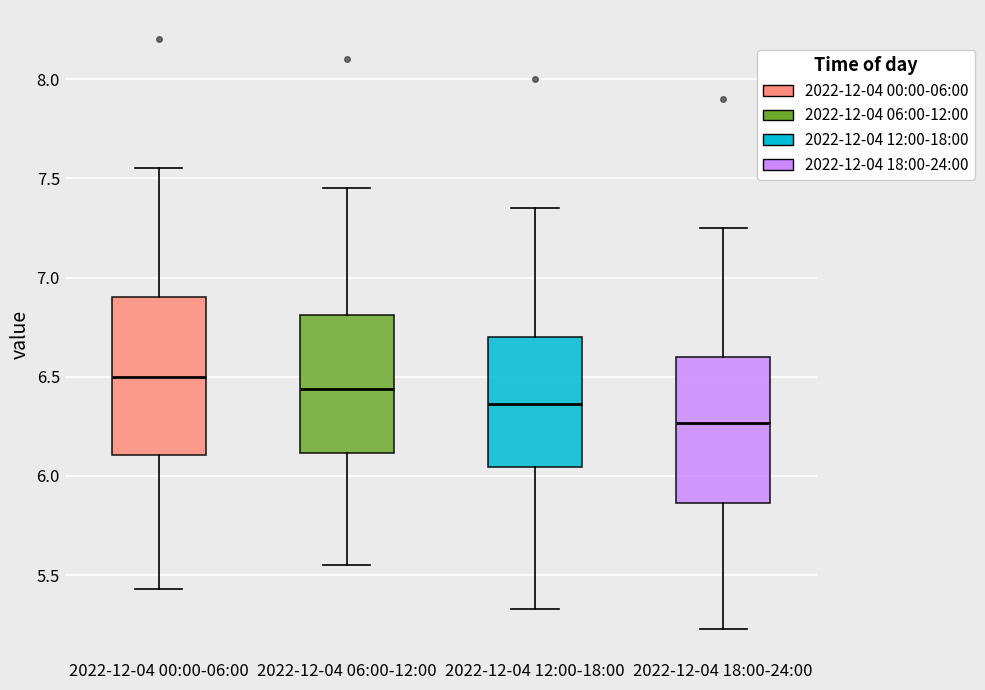

Which box is the tallest, from its lower edge to its upper edge?

2022-12-04 00:00-06:00